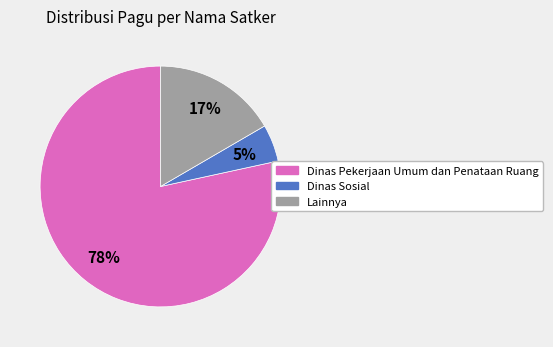

Count the number of slices in the pie.

3